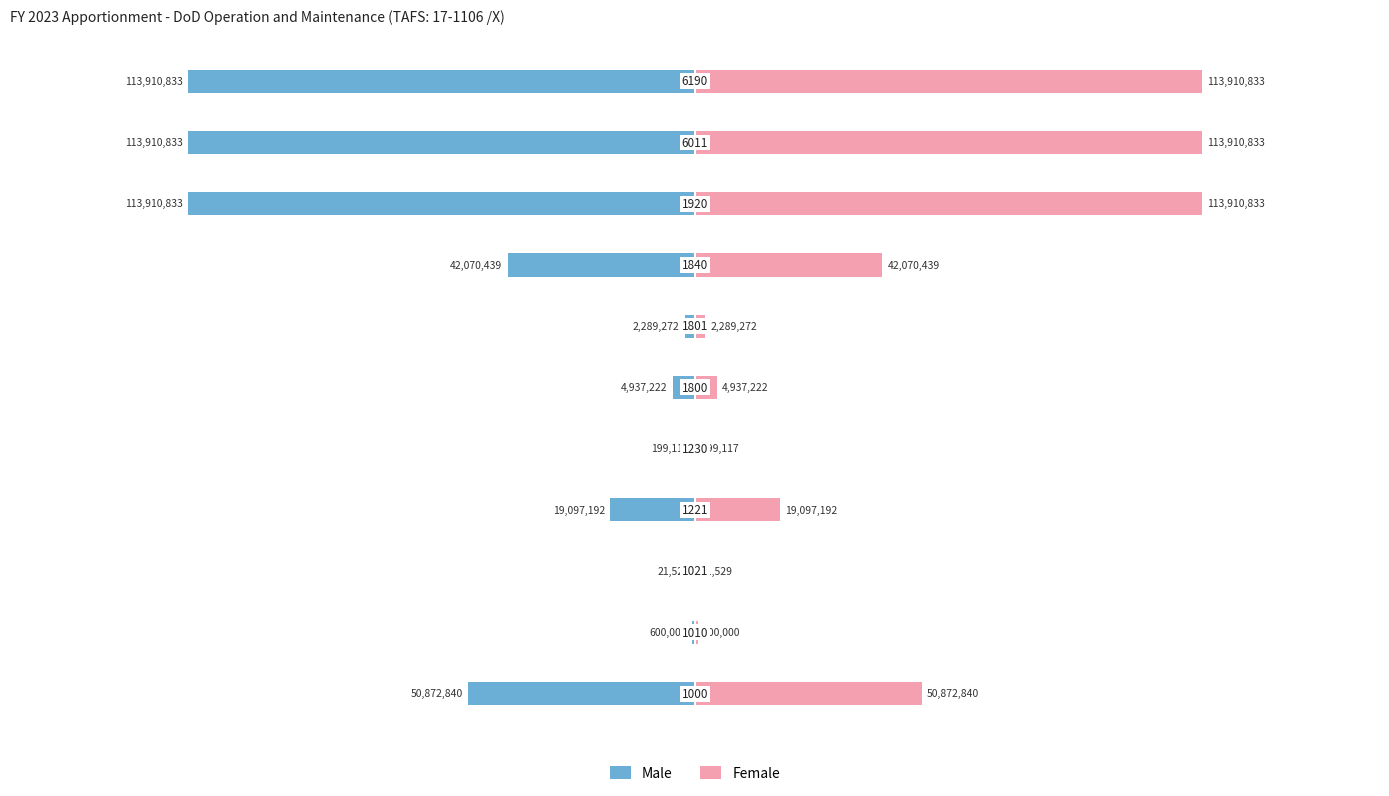

What is the approximate value of Male at −1.0, to the nearest 50?

-21550